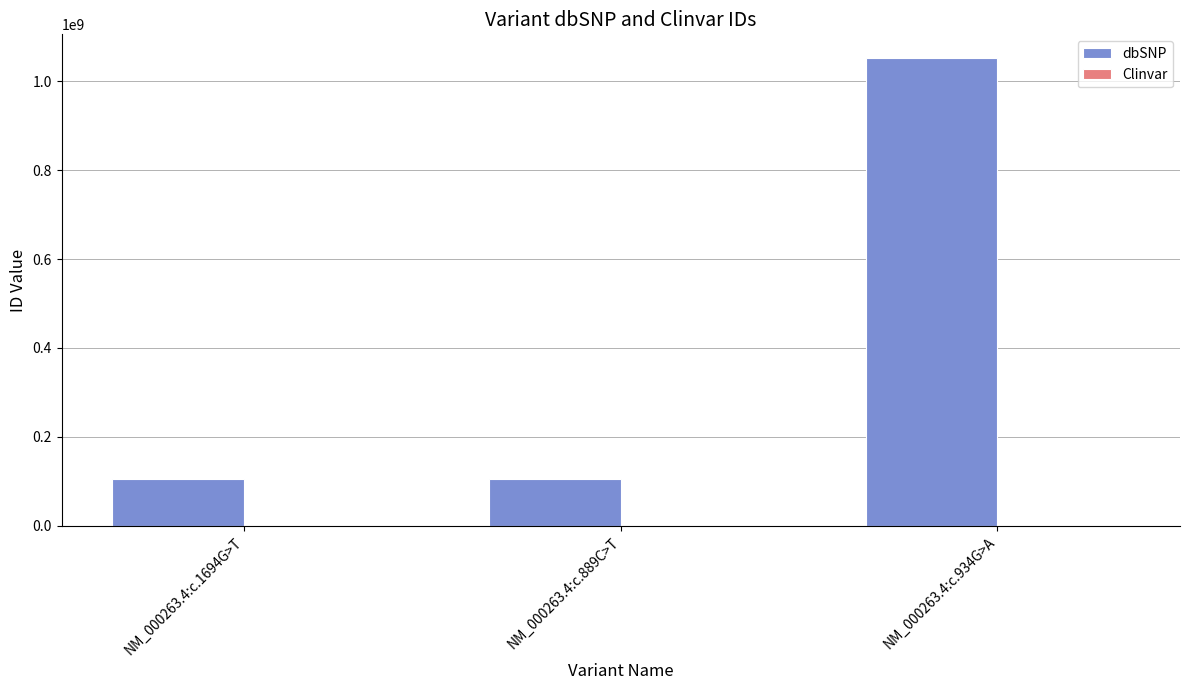

The value of dbSNP at NM_000263.4:c.1694G>T is 59075856. True or false?

False